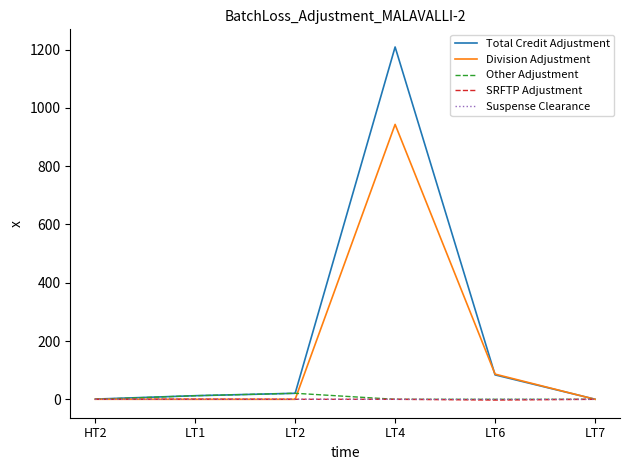

True or false: Division Adjustment has a value of 0.0 at LT1.

True